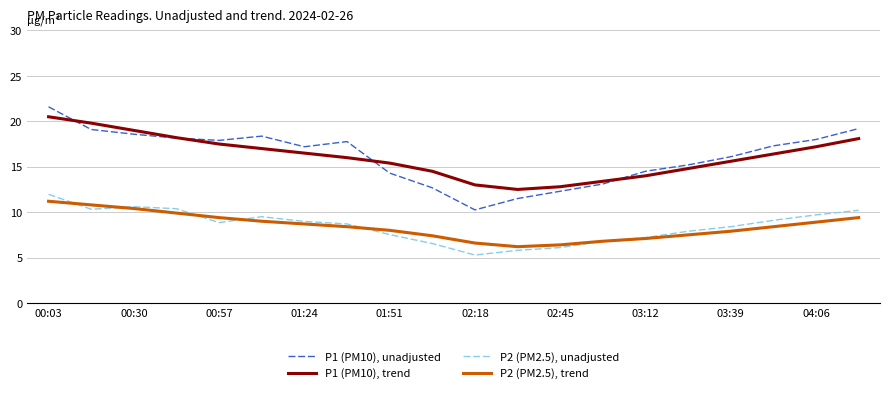

Which series has the widest spread of values?

P1 (PM10), unadjusted